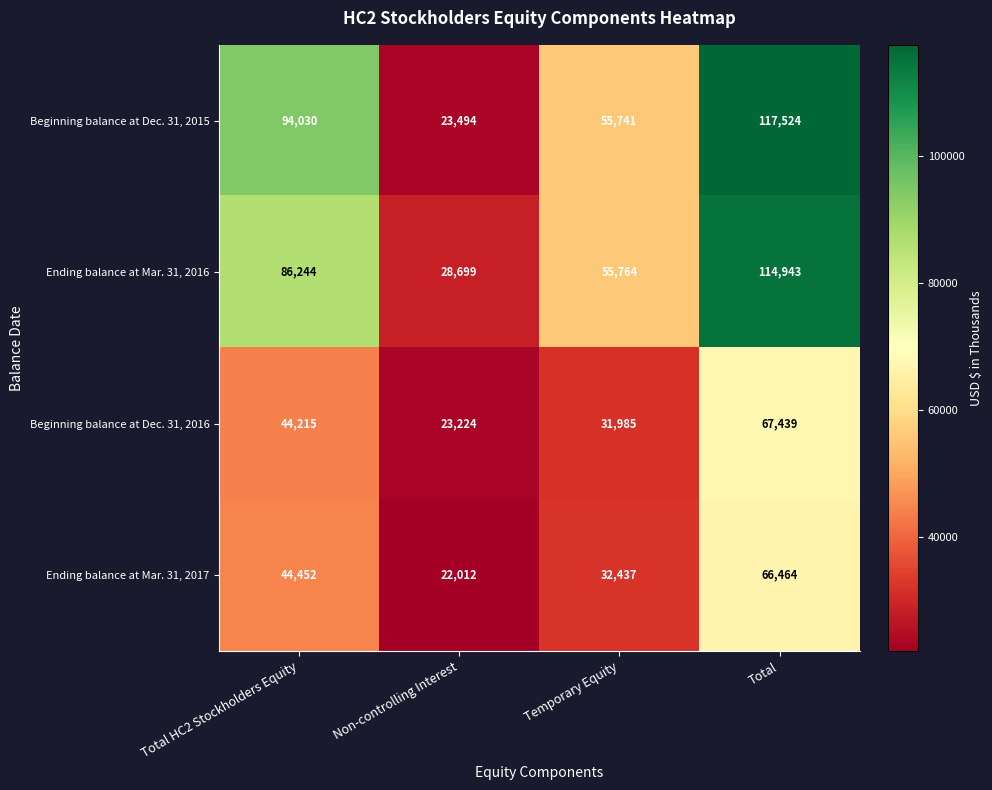

What is the difference between the maximum and minimum values in the Beginning balance at Dec. 31, 2015 series?

94030